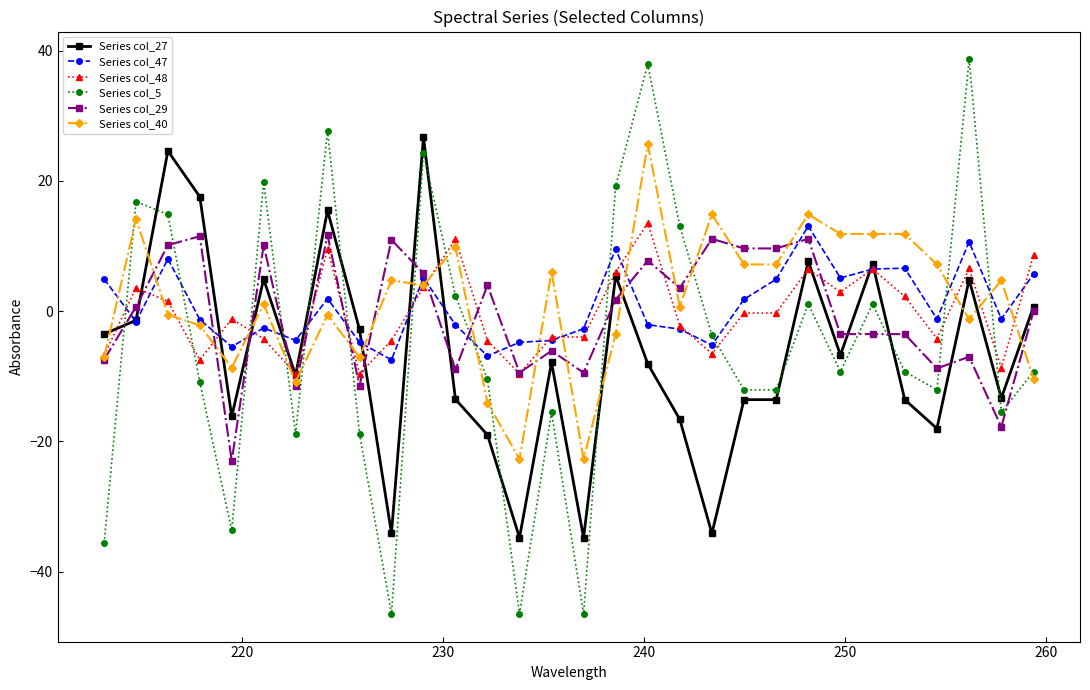

What is the highest value of the Series col_29 series?

11.7